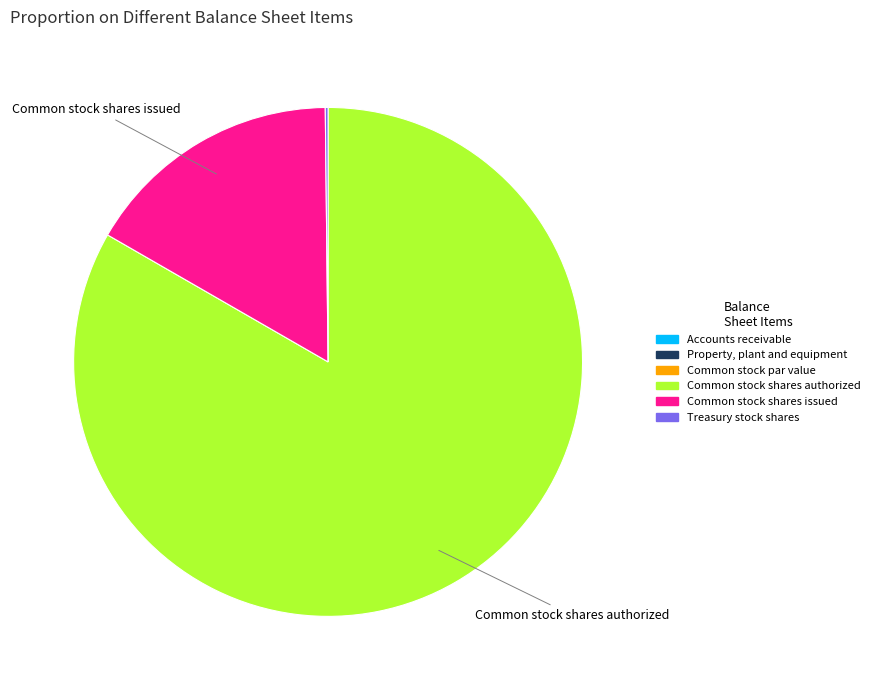

Does Common stock shares authorized account for over 50% of the chart?

Yes